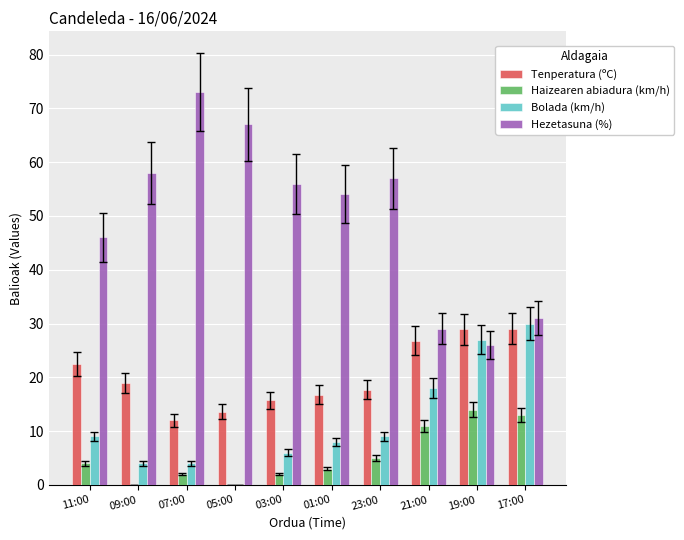

What is the sum of the Haizearen abiadura (km/h) values at 17:00 and 07:00?

15.0